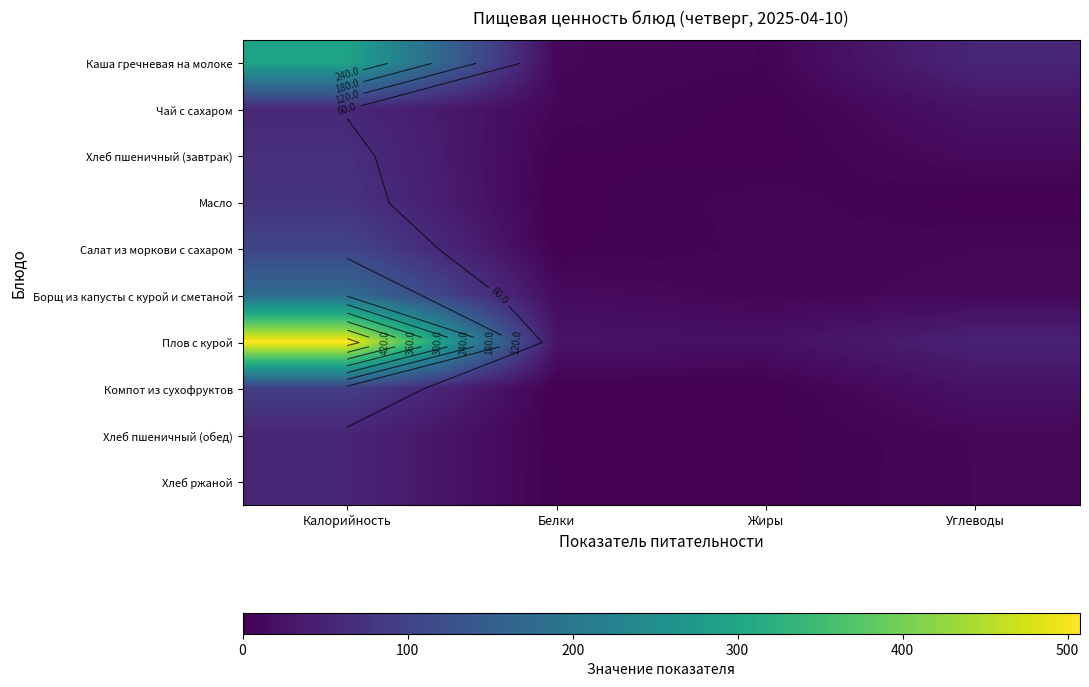

List the series in order of their peak value, lowest first.

Хлеб ржаной, Хлеб пшеничный (обед), Чай с сахаром, Хлеб пшеничный (завтрак), Масло, Компот из сухофруктов, Салат из моркови с сахаром, Борщ из капусты с курой и сметаной, Каша гречневая на молоке, Плов с курой